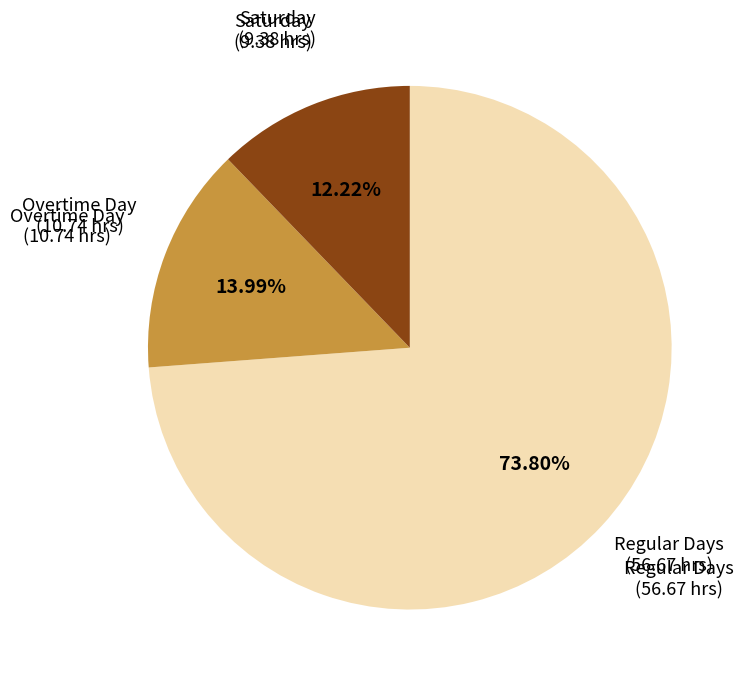

What is the smallest slice in the pie chart?

Saturday